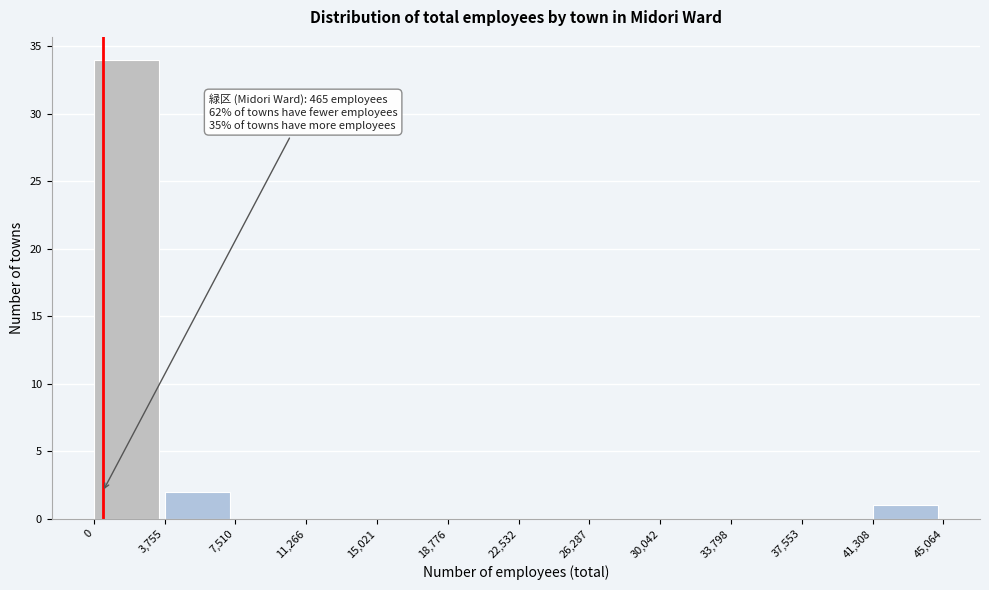

Which range on the x-axis has the tallest bar?

0 to 3,755